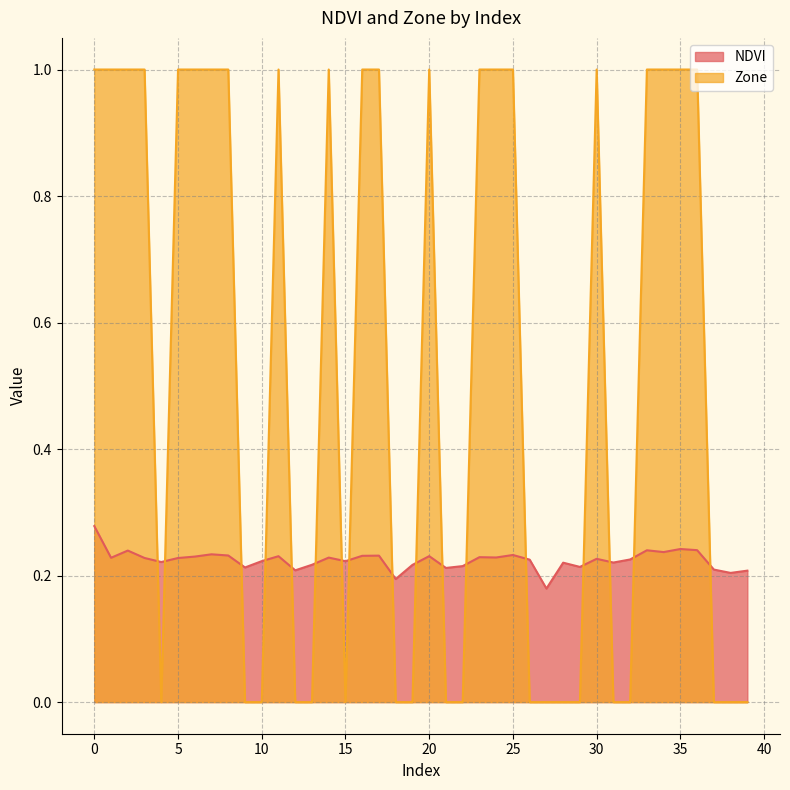

Which series has the widest spread of values?

Zone